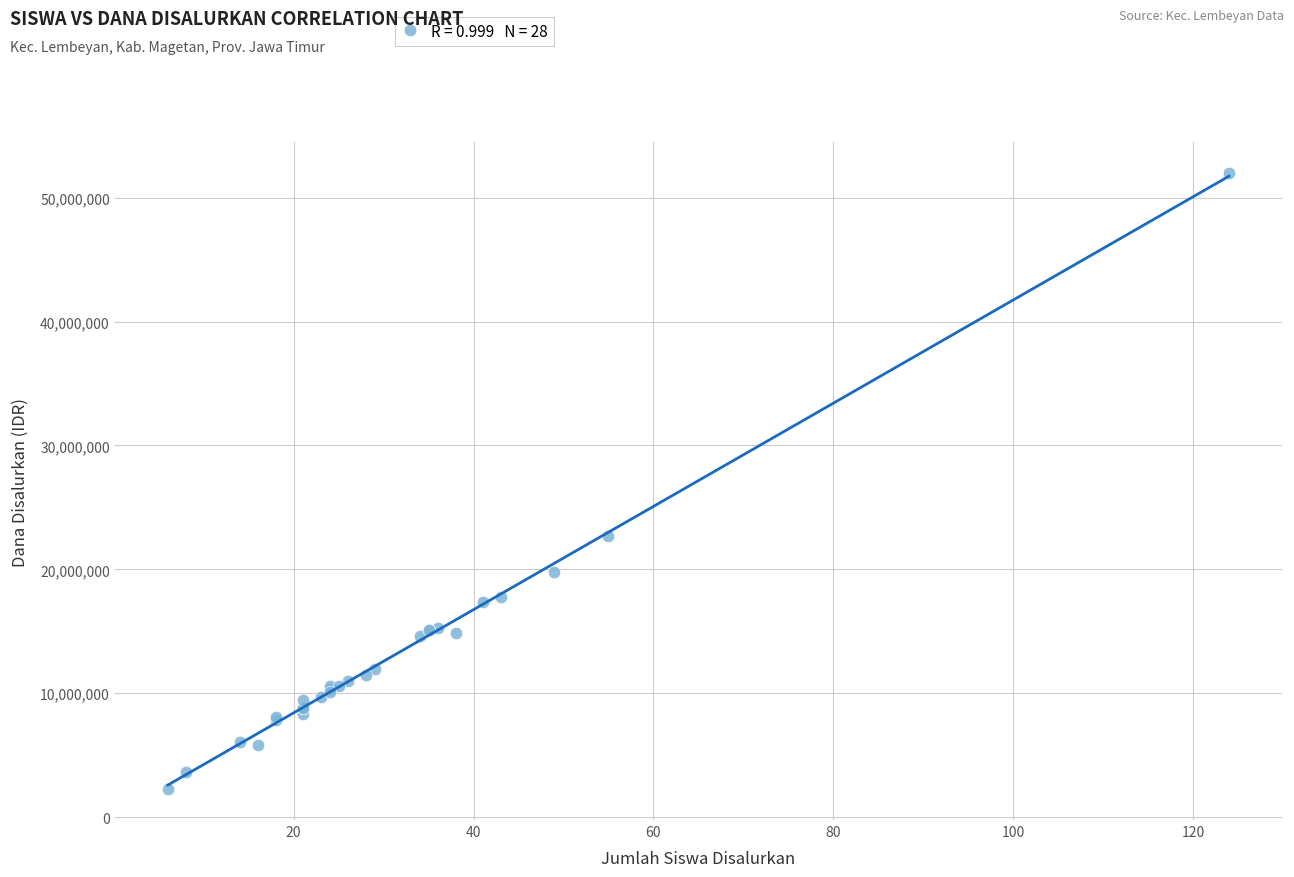

What Y value in the scatter plot is closest to 27112500?

22725000